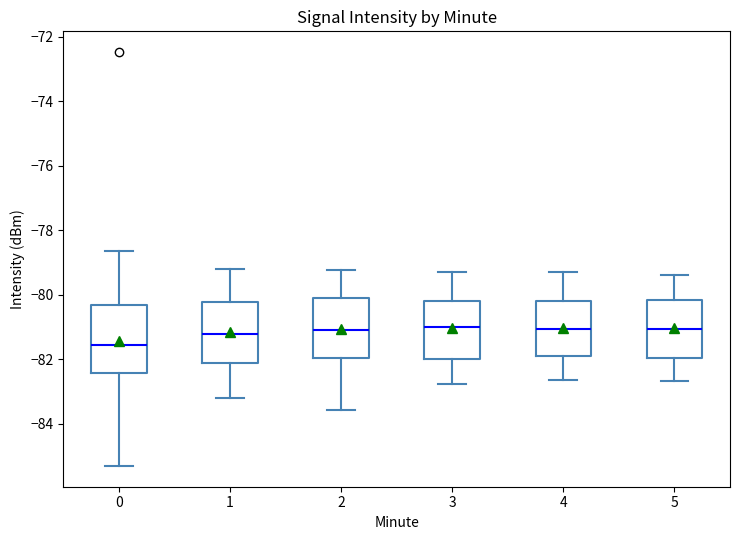

Reading left to right, read every box against the y-axis: the position of its median line, the range the box covers, and the ends of its whiskers. The values are not printed on the chart, so give them approximately, as read against the axis.

0: median -81.6, box -82.4 to -80.4, whiskers -85.4 to -78.6
1: median -81.2, box -82.2 to -80.2, whiskers -83.2 to -79.2
2: median -81.0, box -82.0 to -80.0, whiskers -83.6 to -79.2
3: median -81.0, box -82.0 to -80.2, whiskers -82.8 to -79.2
4: median -81.0, box -81.8 to -80.2, whiskers -82.6 to -79.2
5: median -81.0, box -82.0 to -80.2, whiskers -82.6 to -79.4